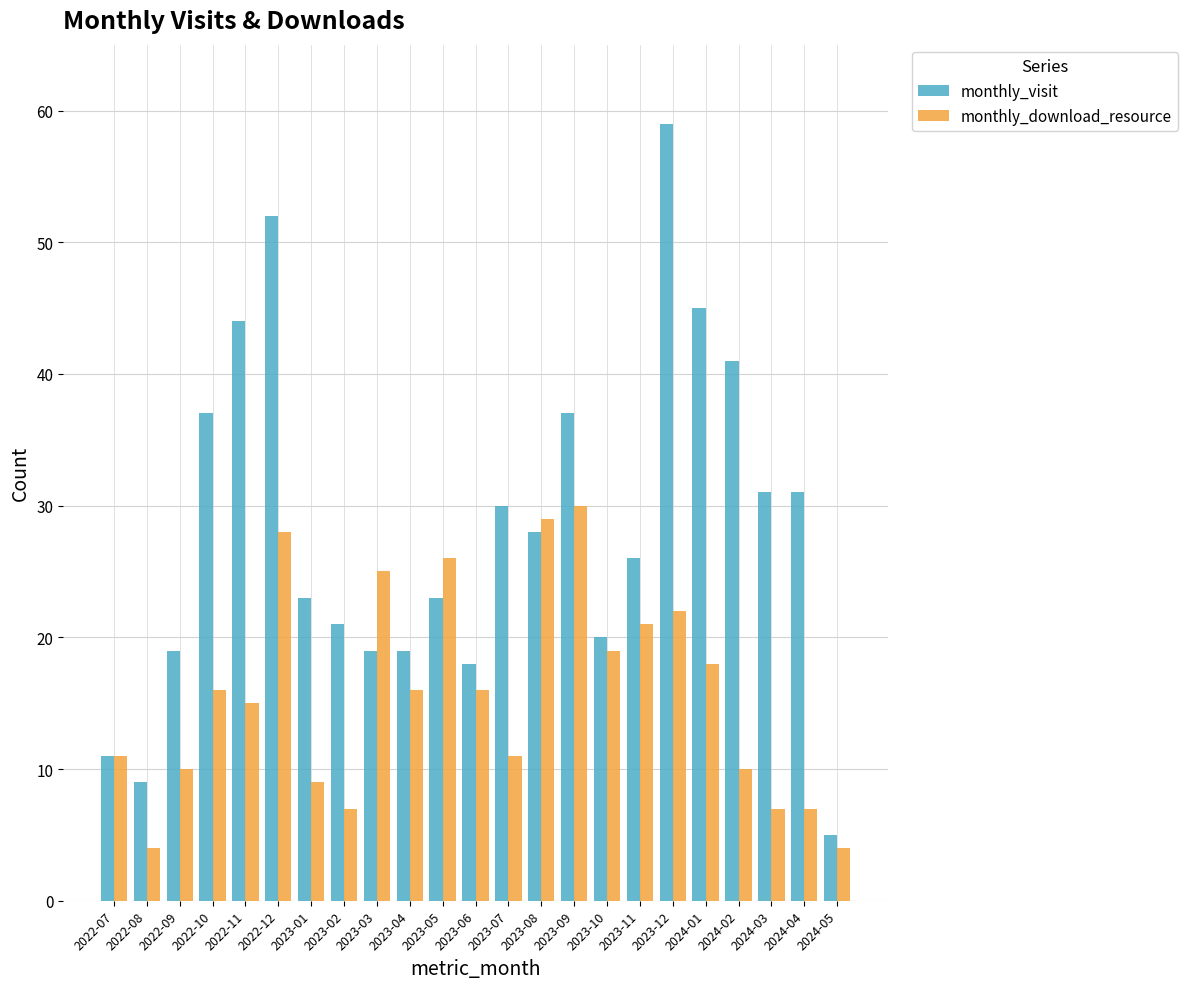

What is the difference between the second highest and minimum values in the monthly_download_resource series?

25